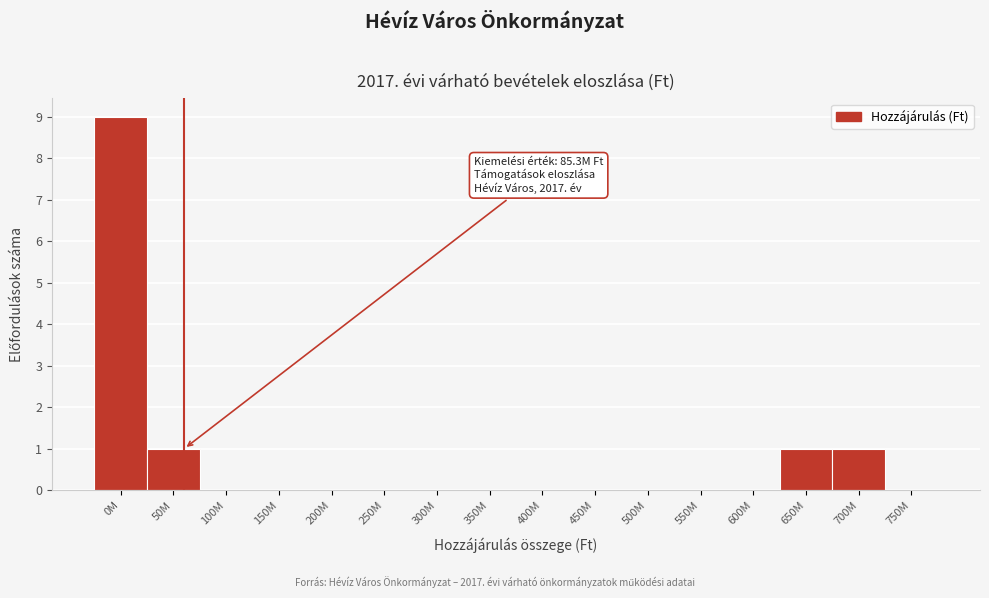

Reading left to right, what are all the values shown in this chart?

0M=9	50M=1	100M=0	150M=0	200M=0	250M=0	300M=0	350M=0	400M=0	450M=0	500M=0	550M=0	600M=0	650M=1	700M=1	750M=0